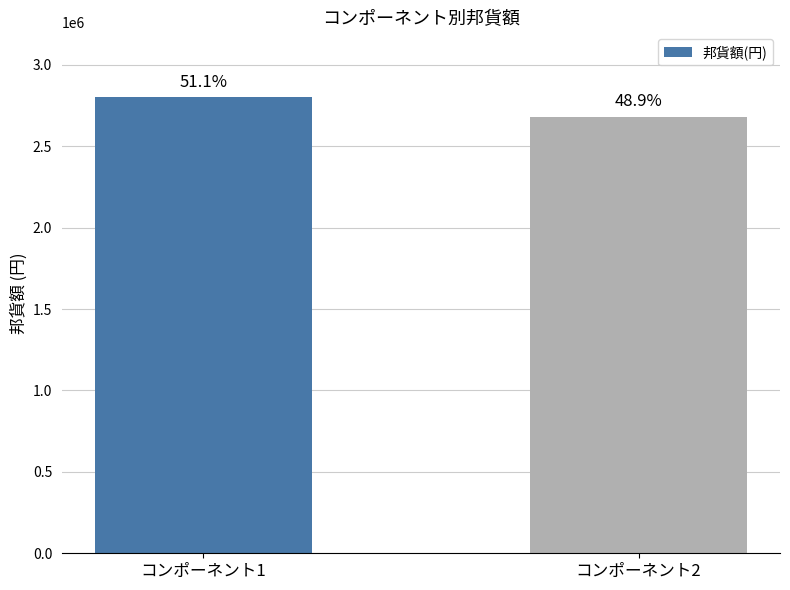

Reading left to right, transcribe all the data shown in this chart.

コンポーネント1=2800000	コンポーネント2=2680000